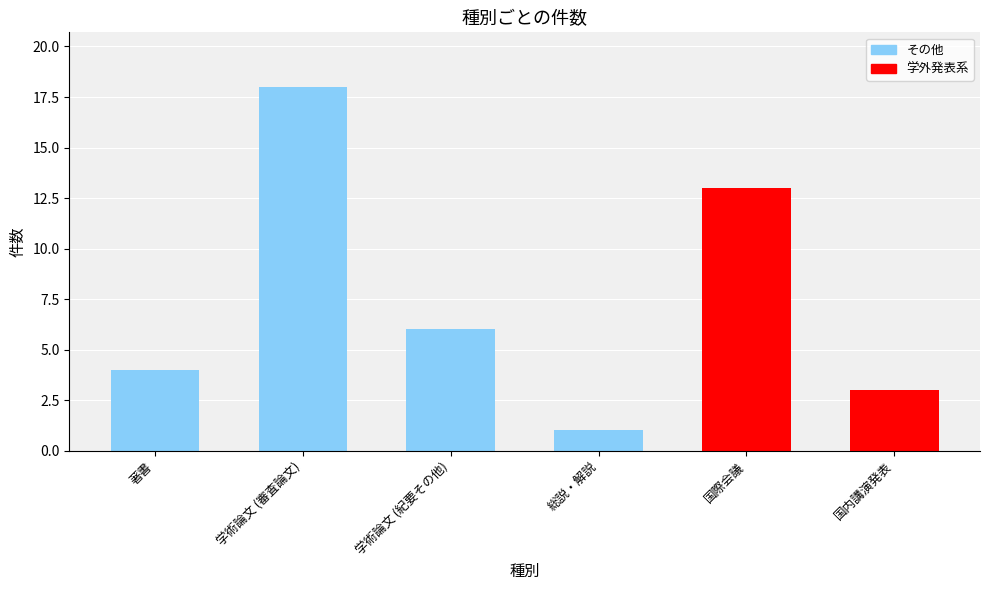

What is the greatest value displayed?

18